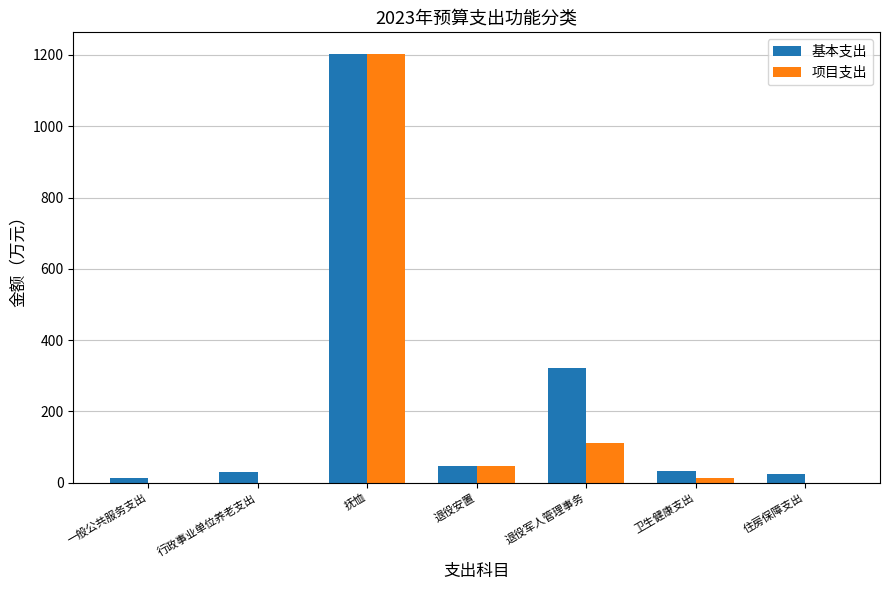

Which series changed the most between 抚恤 and 退役军人管理事务?

项目支出